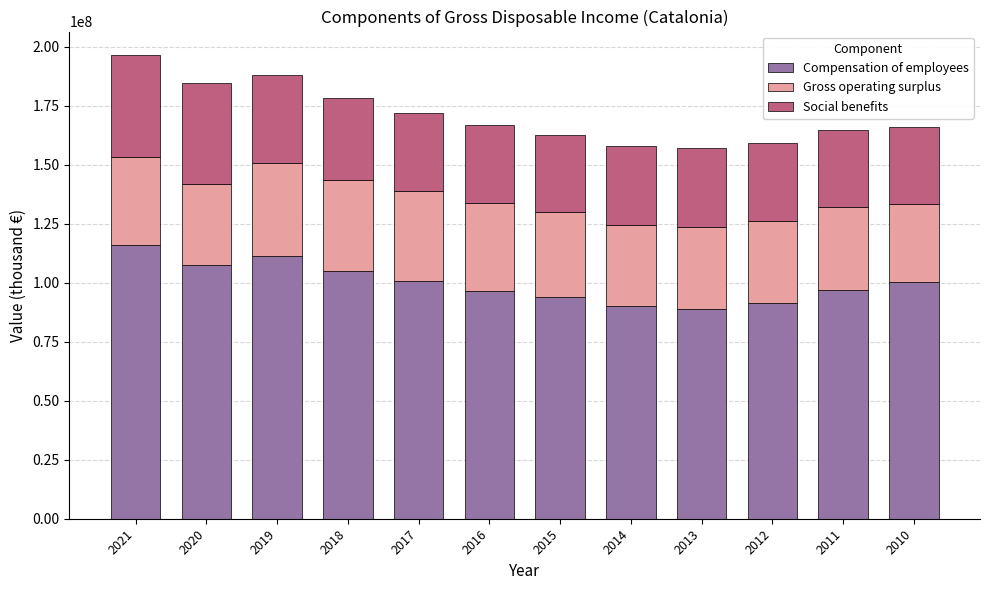

What is the total value across all series at 2020?

184708211